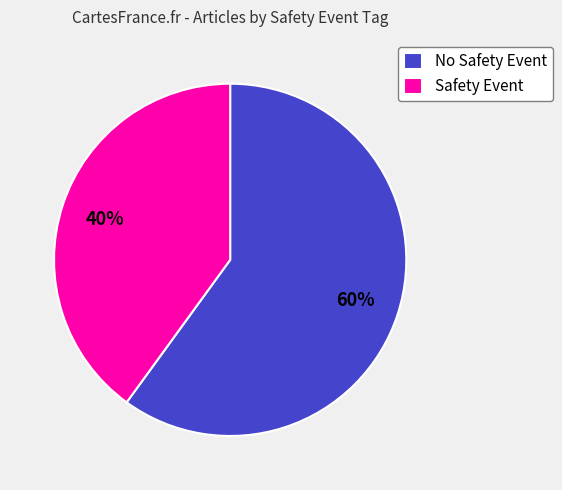

To the nearest percent, what is the difference between the largest and smallest slice percentages?

20%